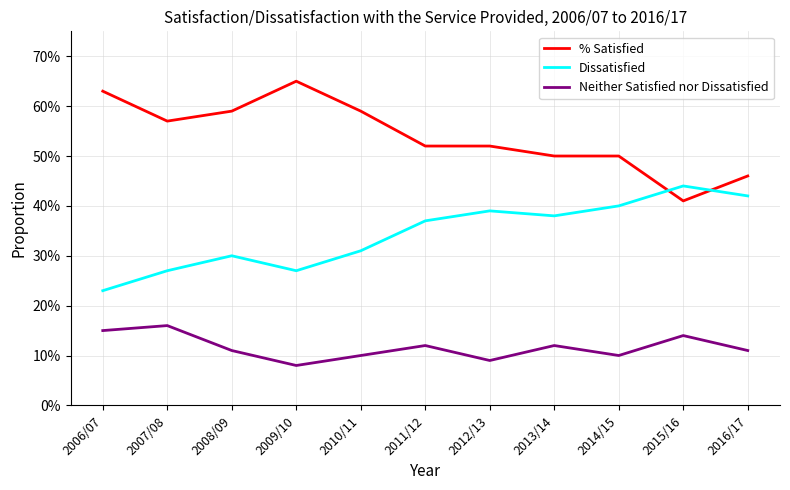

Does the chart have visible grid lines?

Yes